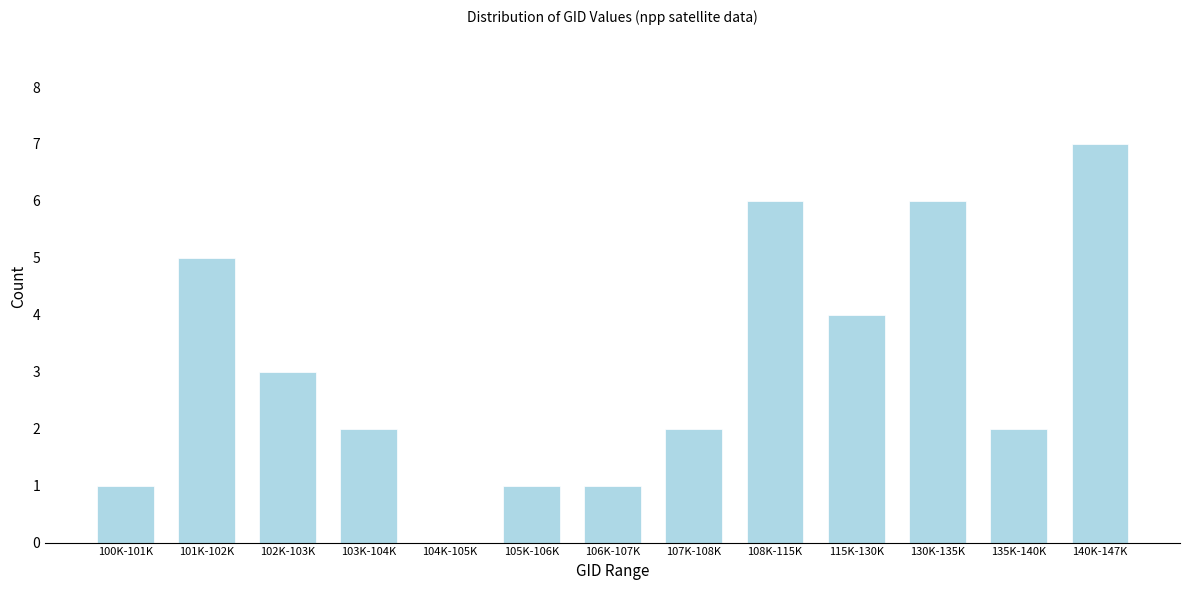

Reading right to left, list all the values displayed in this chart.

140K-147K=7	135K-140K=2	130K-135K=6	115K-130K=4	108K-115K=6	107K-108K=2	106K-107K=1	105K-106K=1	104K-105K=0	103K-104K=2	102K-103K=3	101K-102K=5	100K-101K=1